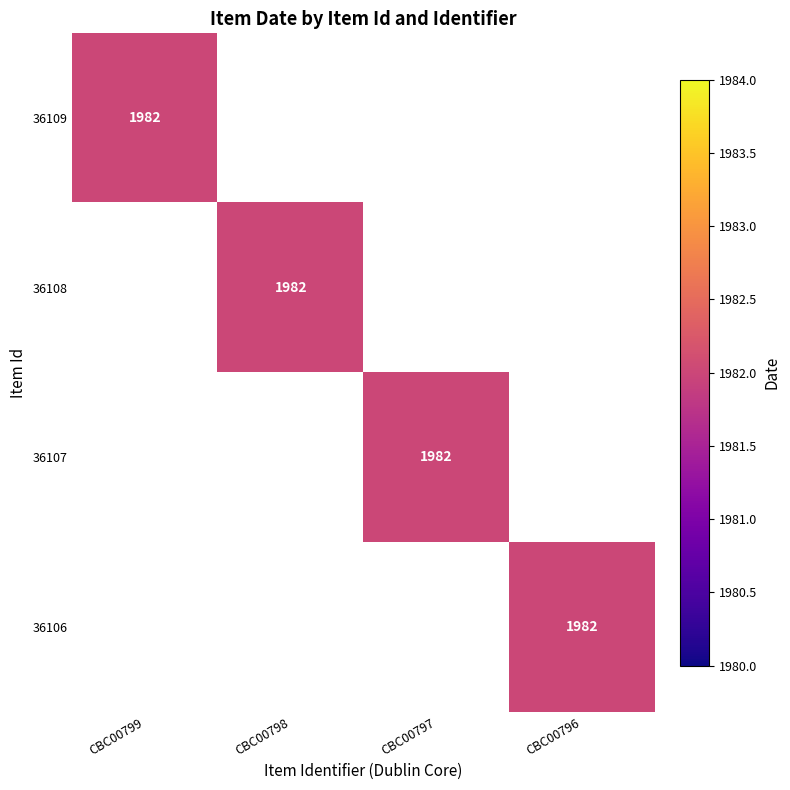

Is it true that 36109 equals 3418 at CBC00799?

False